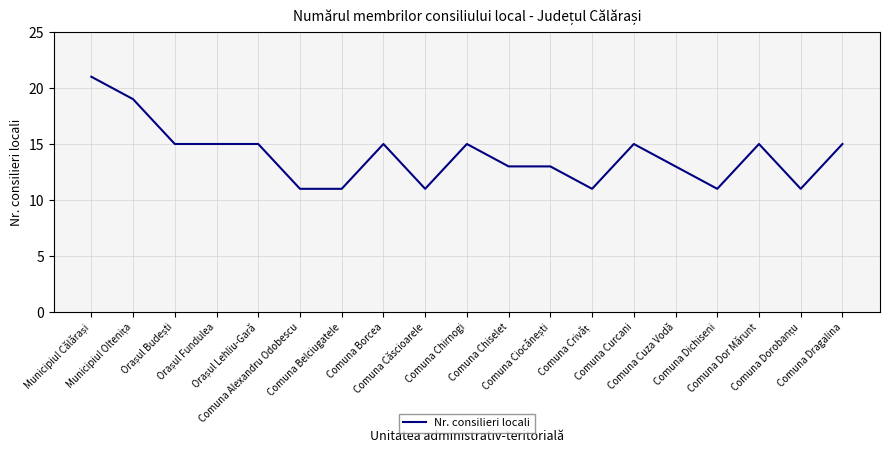

What is the difference between the maximum and minimum values?

10